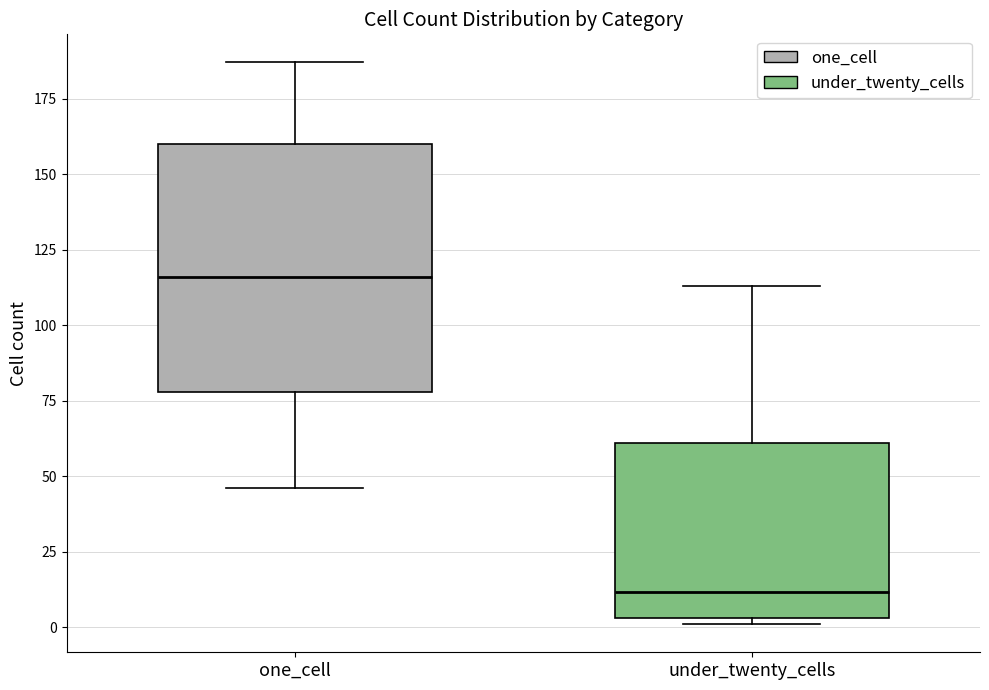

Which box has the highest median line?

one_cell